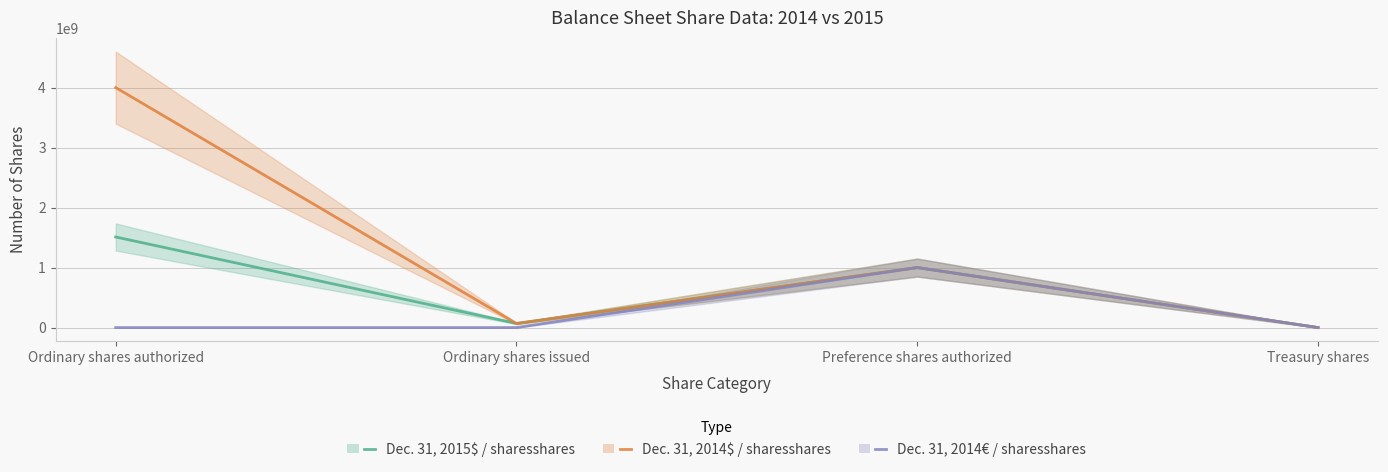

Which series has the largest range (max minus min)?

Dec. 31, 2014$ / sharesshares